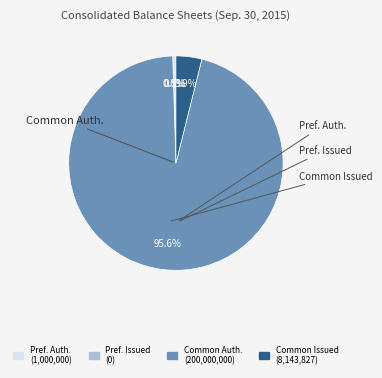

How much of the chart is everything except Preferred stock, shares authorized?

99.5%